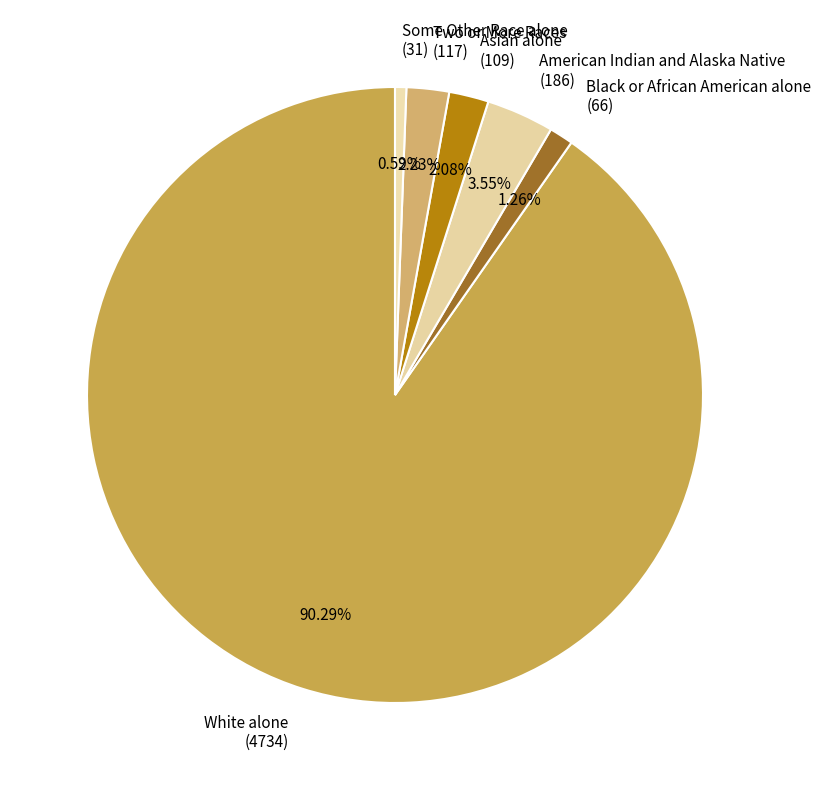

Count the number of slices in the pie.

6